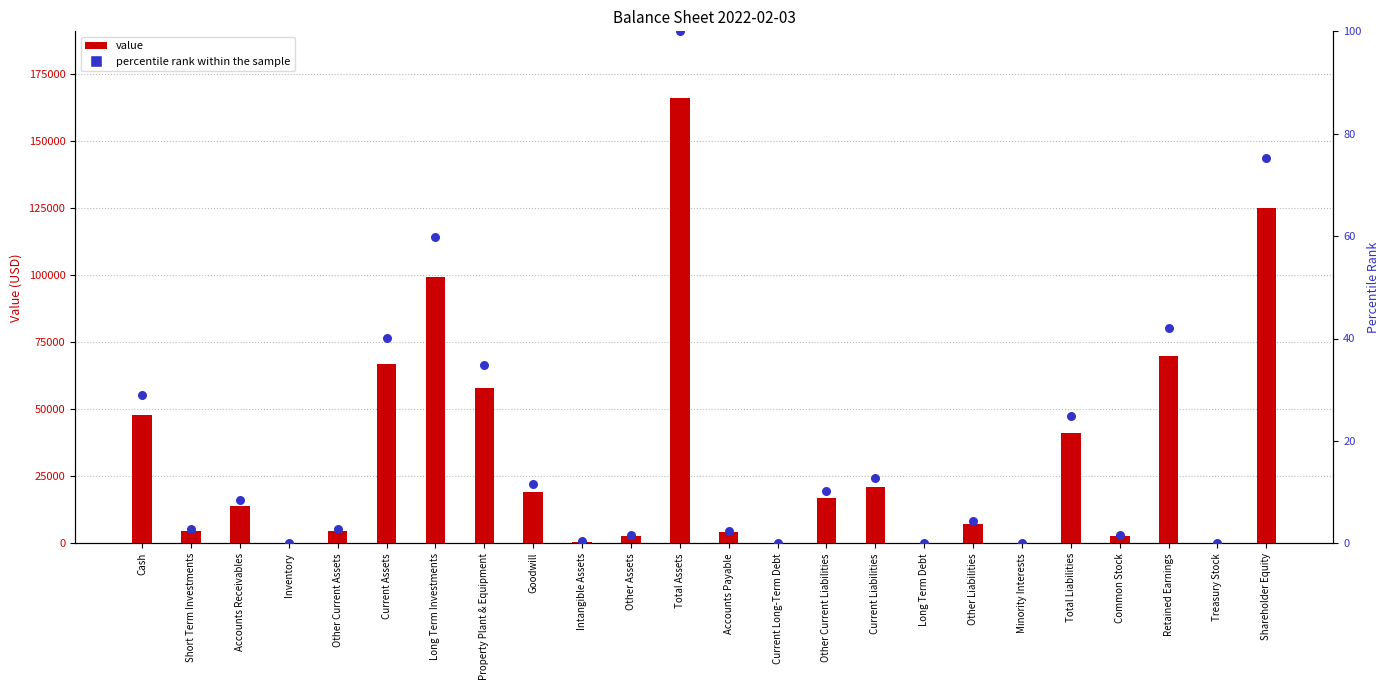

At which category is the sum across all series the highest?

Total Assets